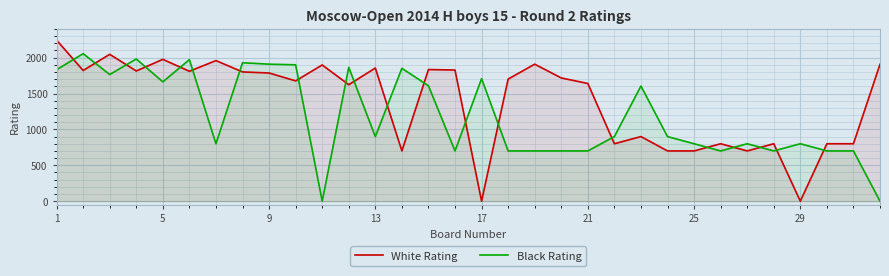

What is the maximum value shown in the chart?

2244